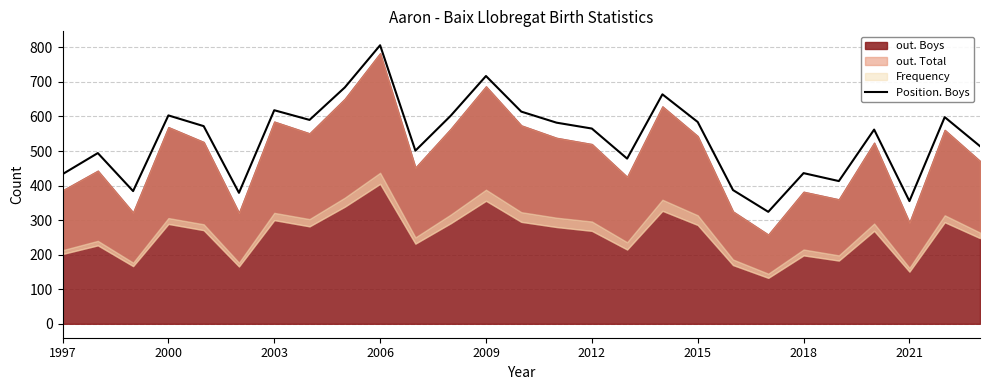

How many data points does each series have?

27